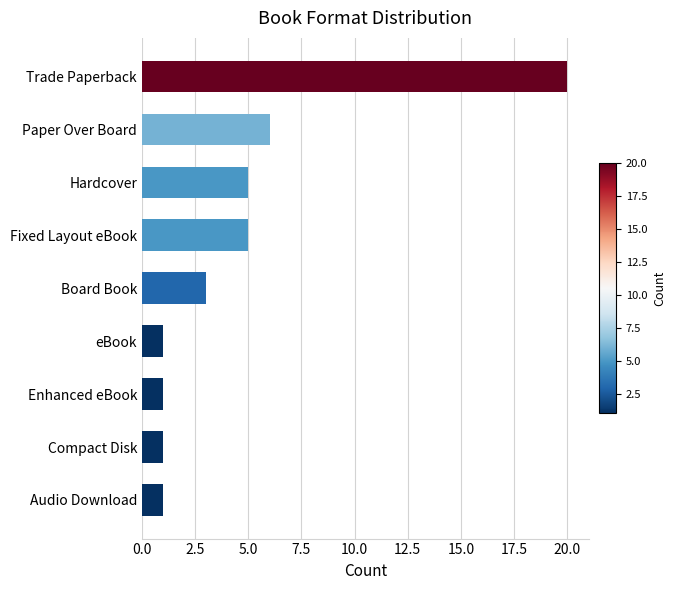

At which label is the value closest to 10?

Paper Over Board